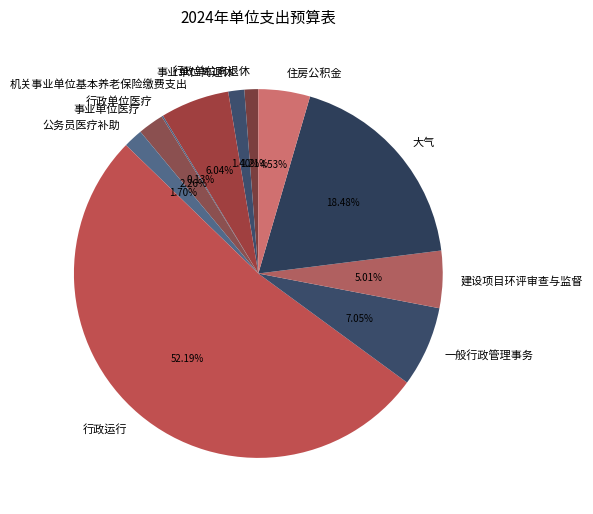

What is the largest slice in the pie chart?

行政运行